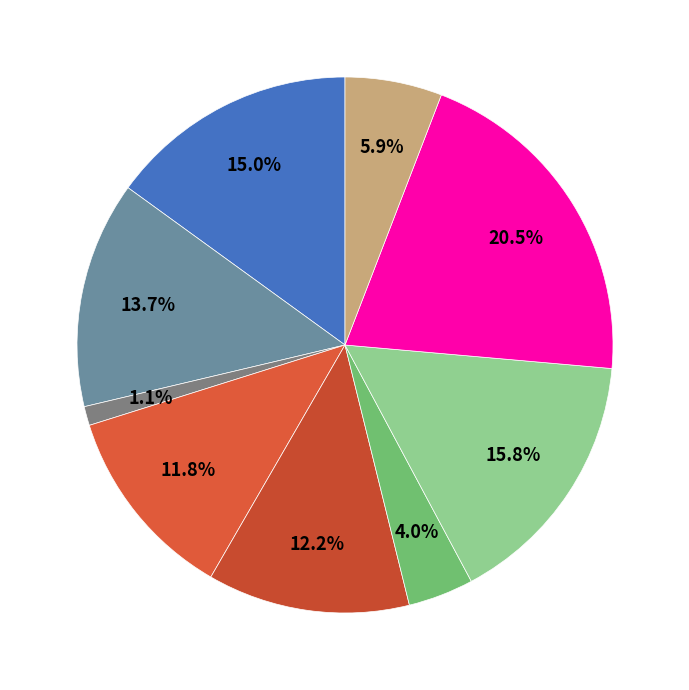

How many segments does this pie chart have?

9